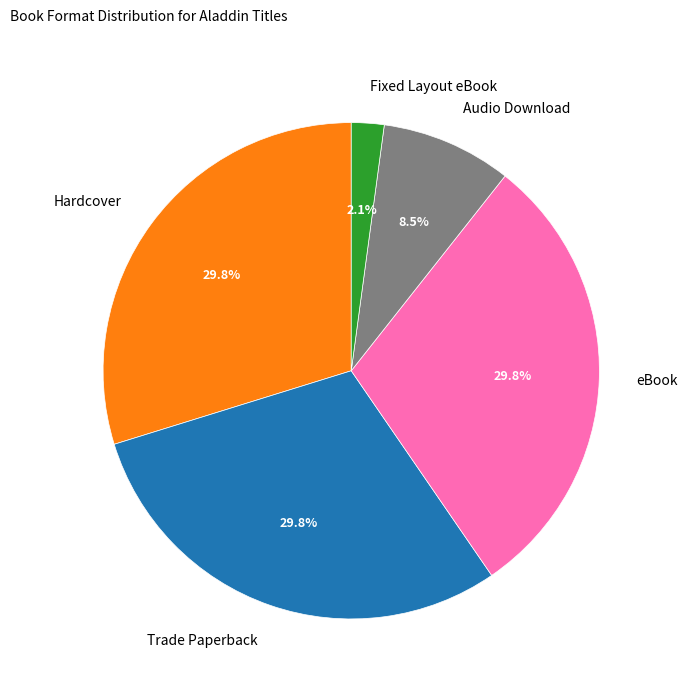

Does any single category account for the majority?

No